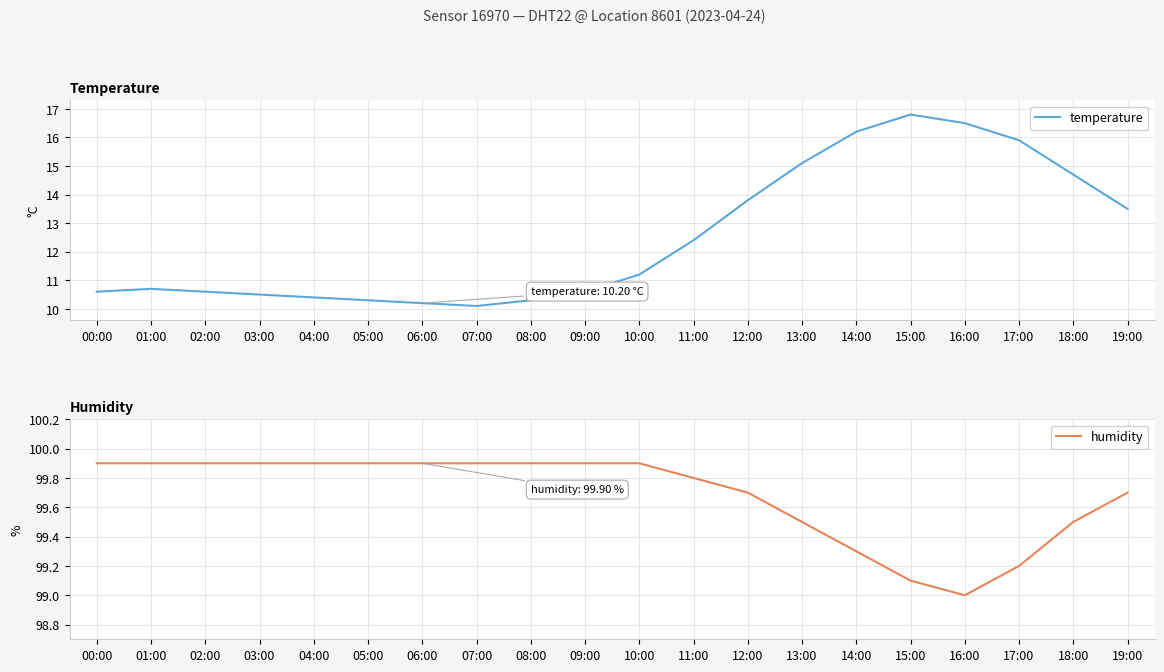

What is the lowest value of the temperature series?

10.1